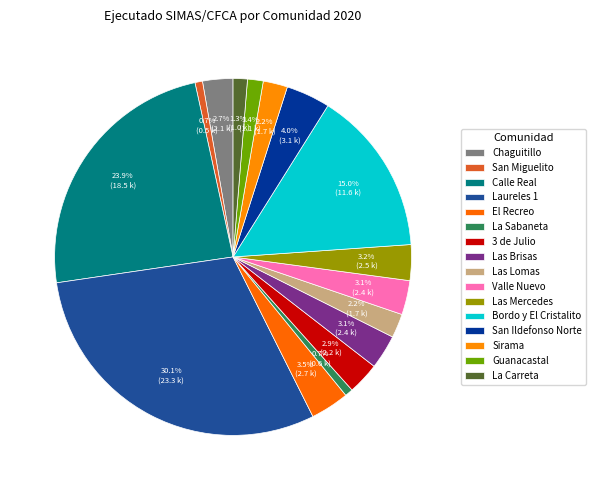

What percentage is NOT represented by Las Lomas?

97.8%